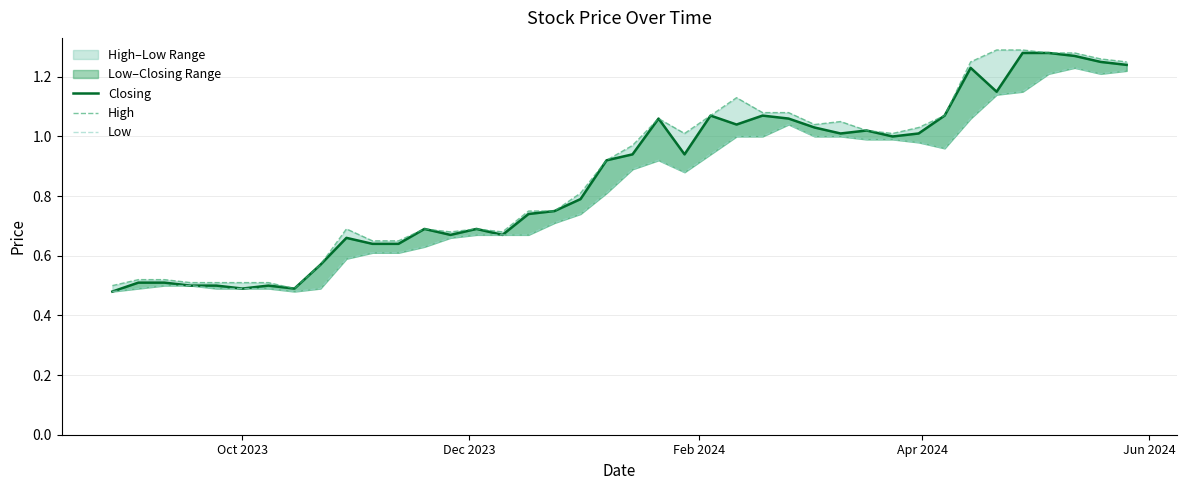

Which series has the largest total across all categories?

High